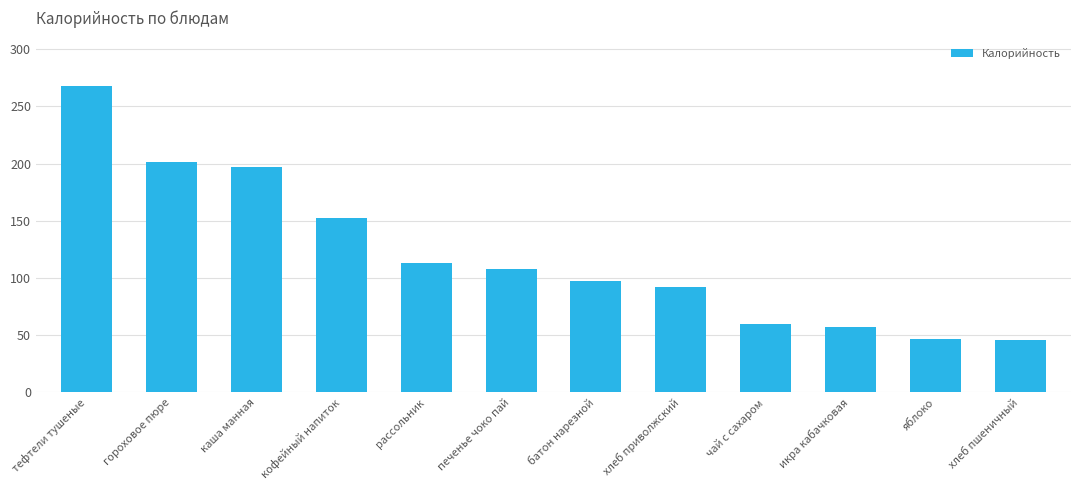

What is the difference between the values at яблоко and гороховое пюре?

154.0